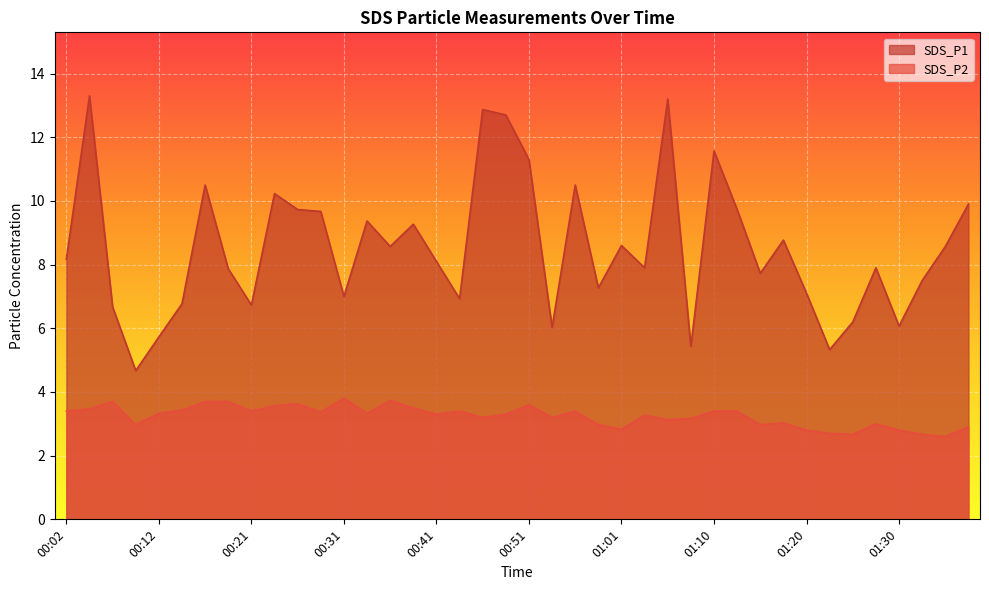

Where does the SDS_P1 series first go above 8?

00:02